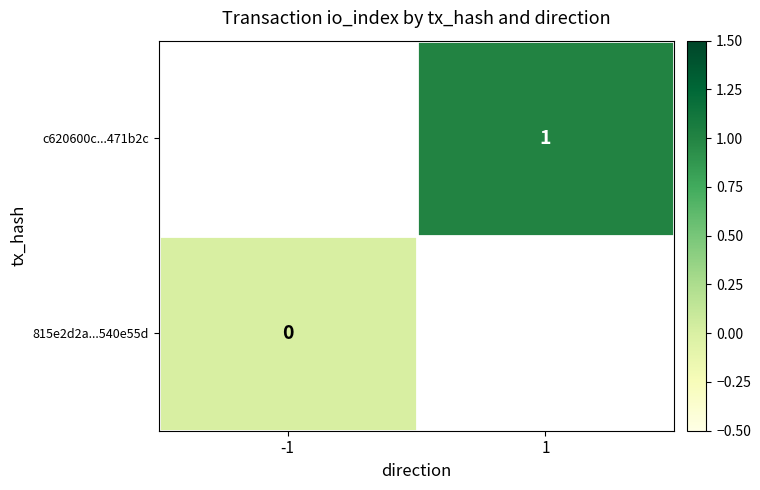

Is the value of c620600c...471b2c at 1 greater than the value of 815e2d2a...540e55d at -1?

Yes